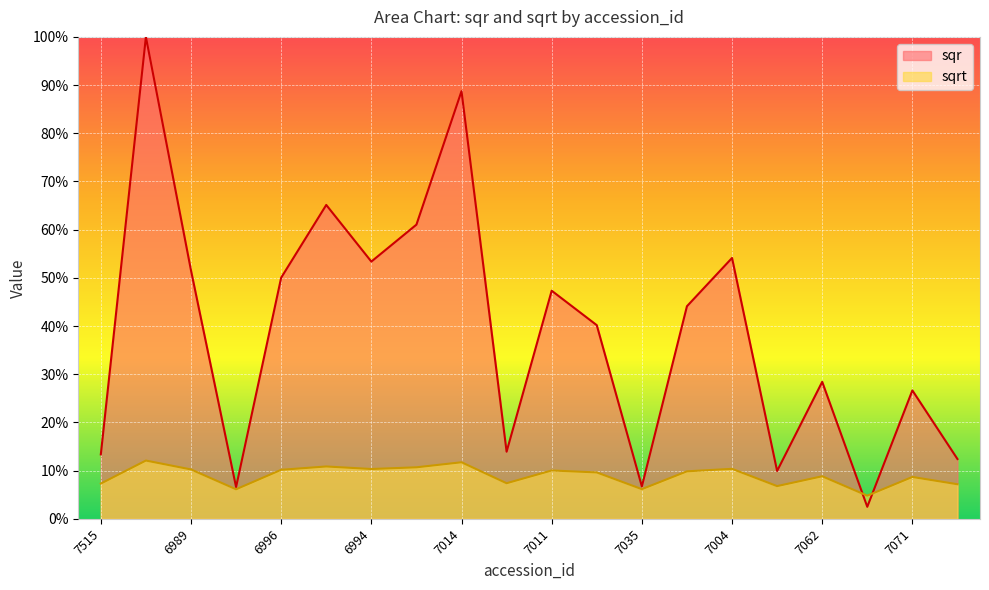

True or false: sqr and sqrt cross at least once.

True